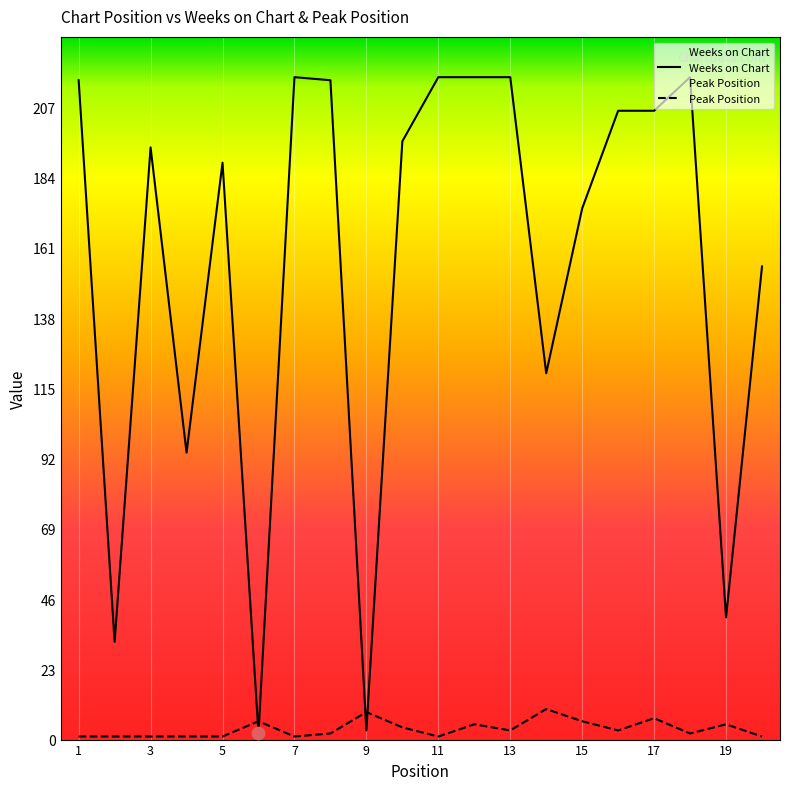

What are all the series names shown in the legend?

Weeks on Chart, Peak Position